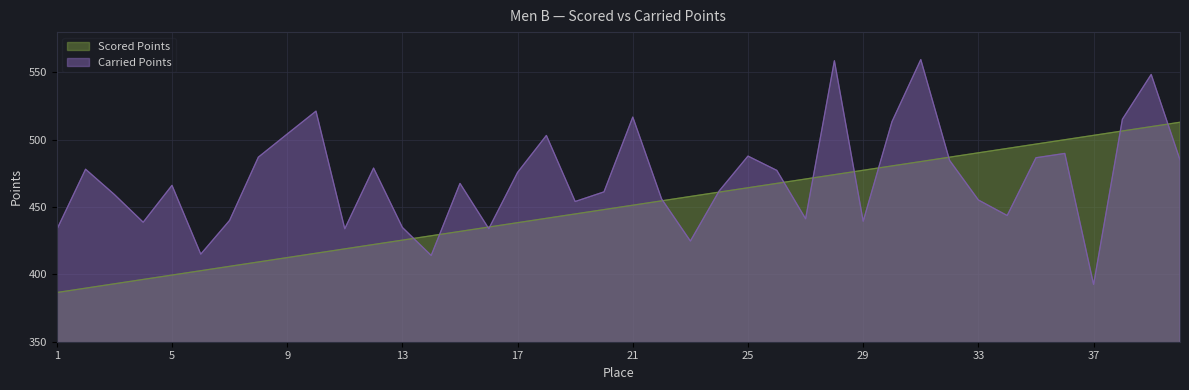

What is the minimum value shown in the chart?

386.5